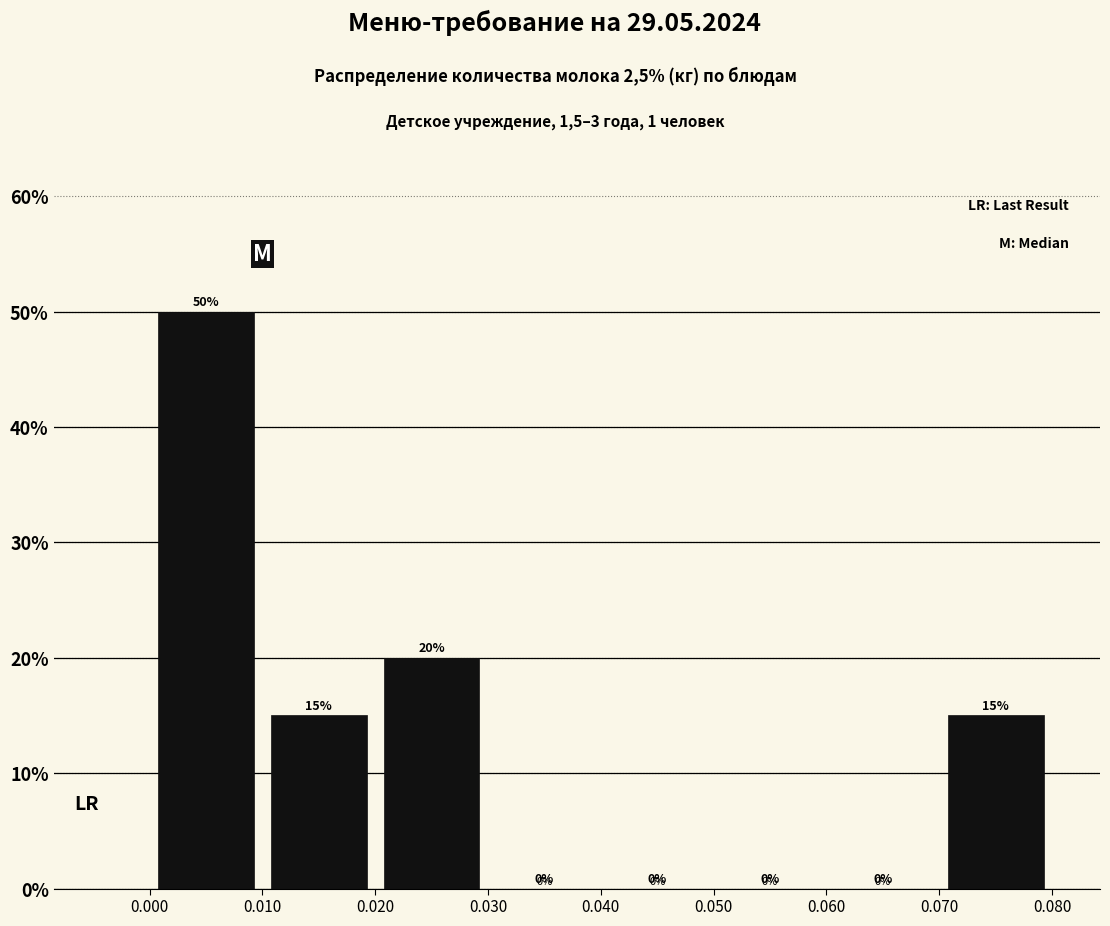

Over which range of the x-axis is the bar tallest?

0.000 to 0.010